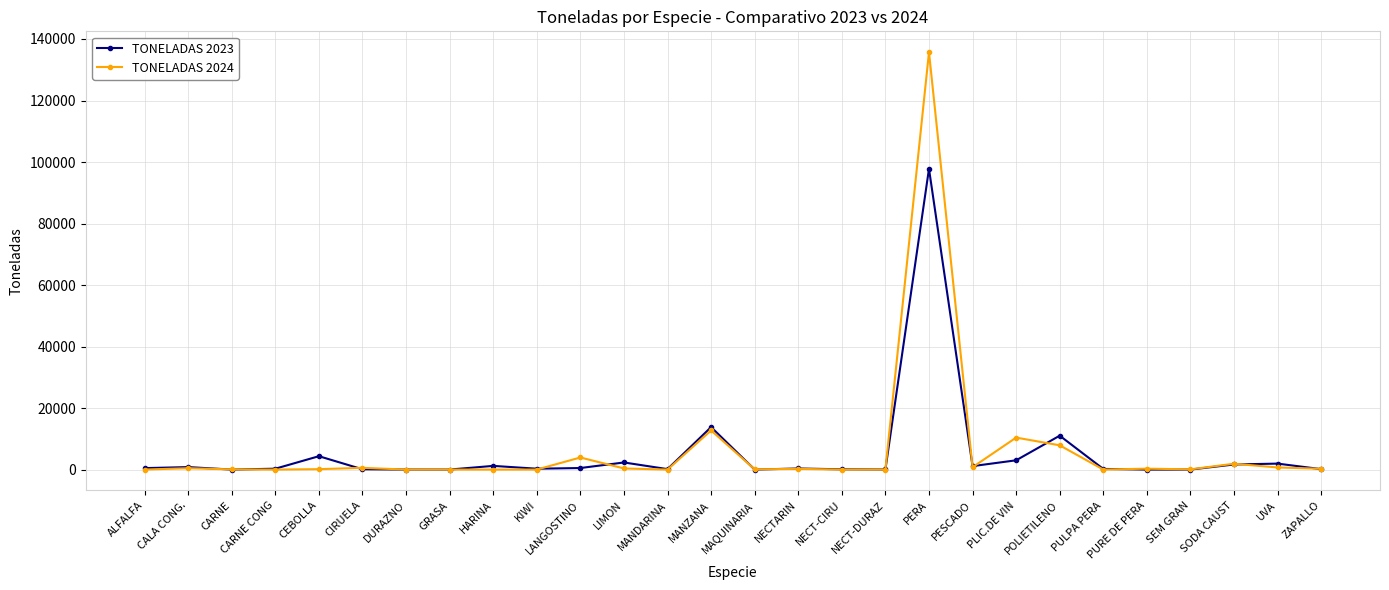

Rank the series by their maximum value, from lowest to highest.

TONELADAS 2023, TONELADAS 2024